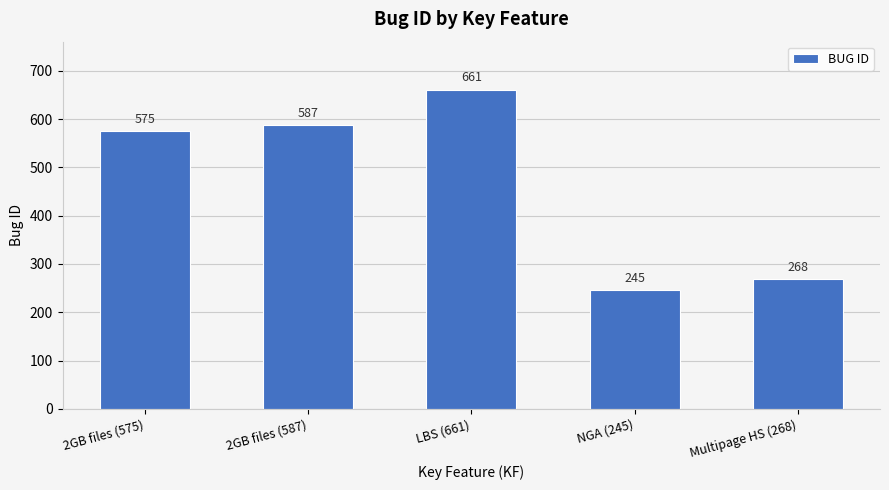

At which category does the chart reach its peak across all series?

LBS (661)